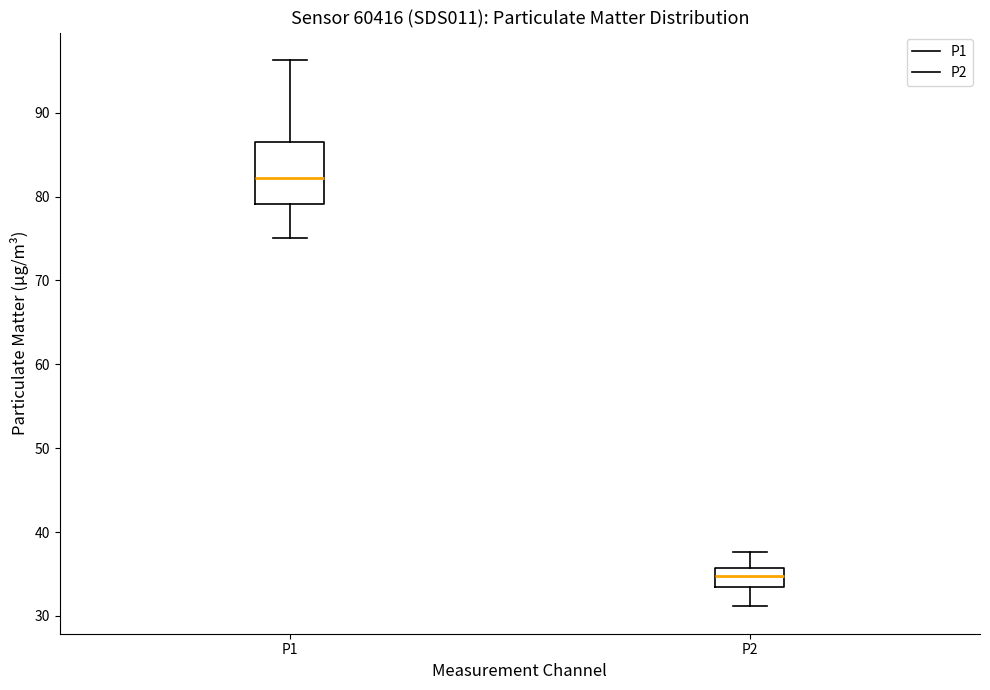

Which box's median line is the highest?

P1